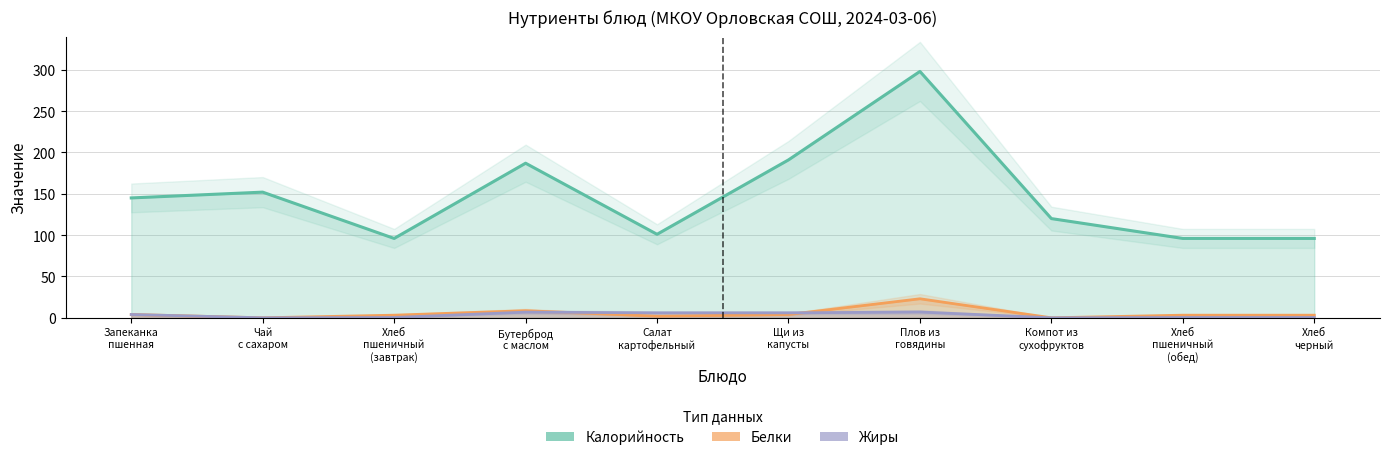

Is it true that Жиры (Forecast) equals 4.0 at Бутерброд
с маслом?

False